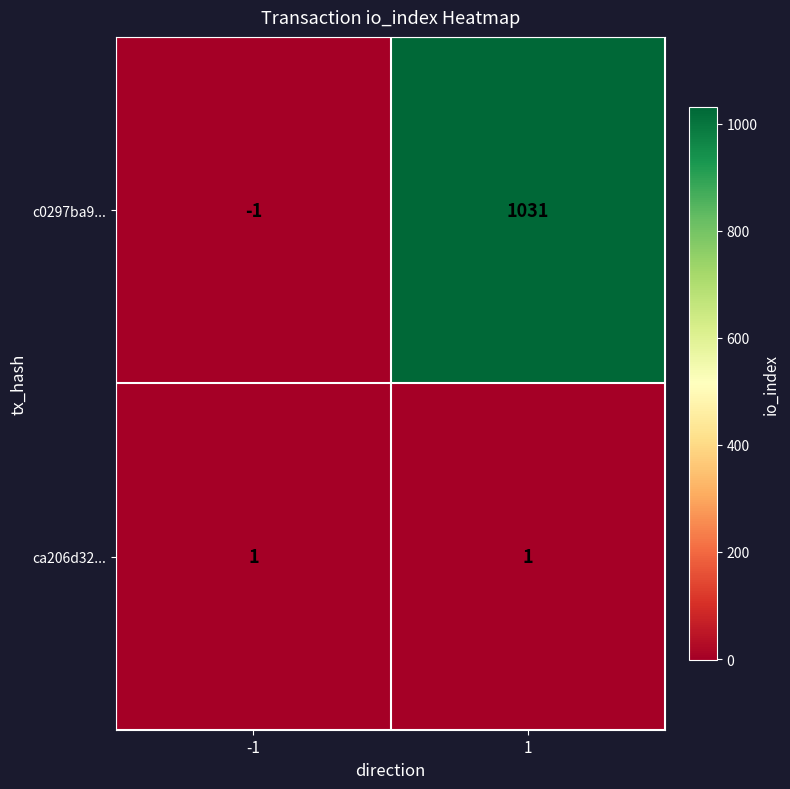

What is the approximate value of c0297ba9... at 1?

1031